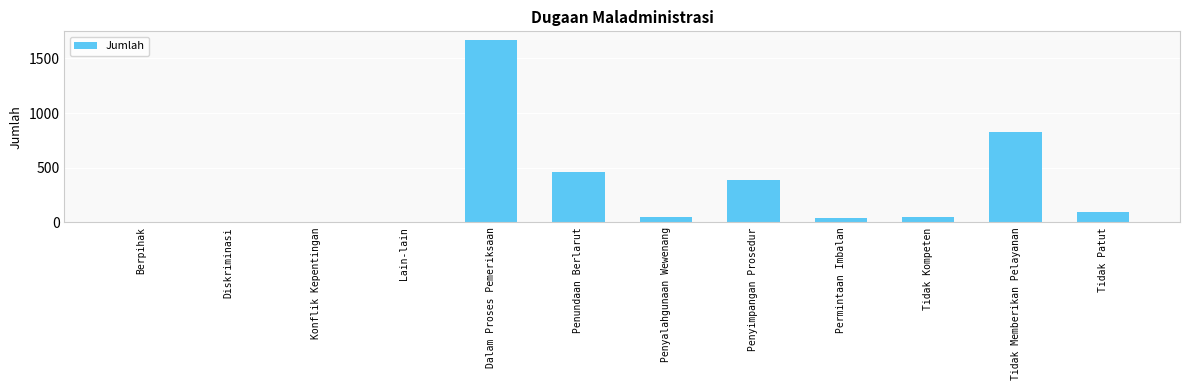

What is the maximum value shown in the chart?

1665